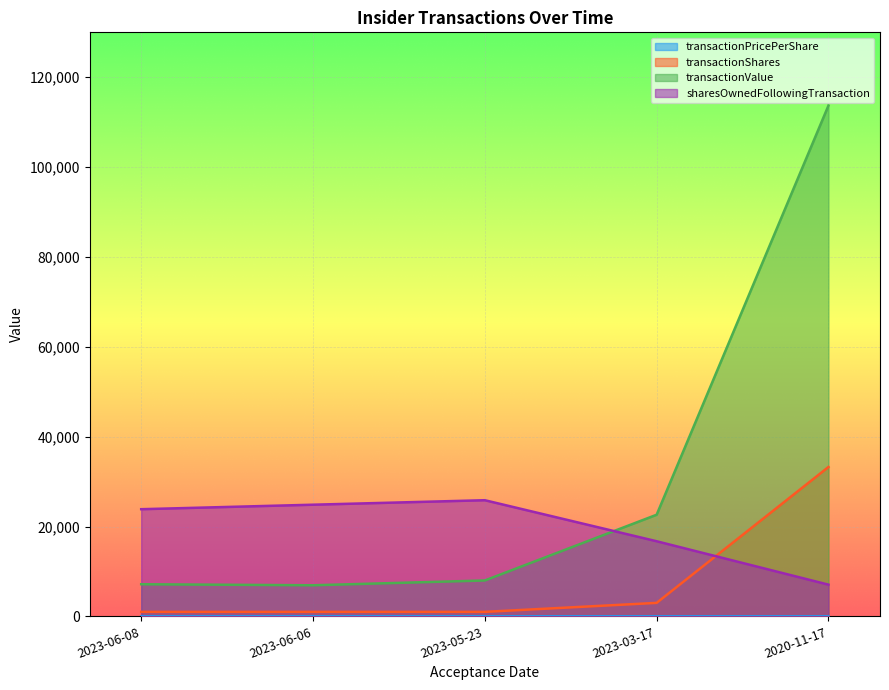

What is the difference between the highest and lowest values at 2020-11-17?

113694.6